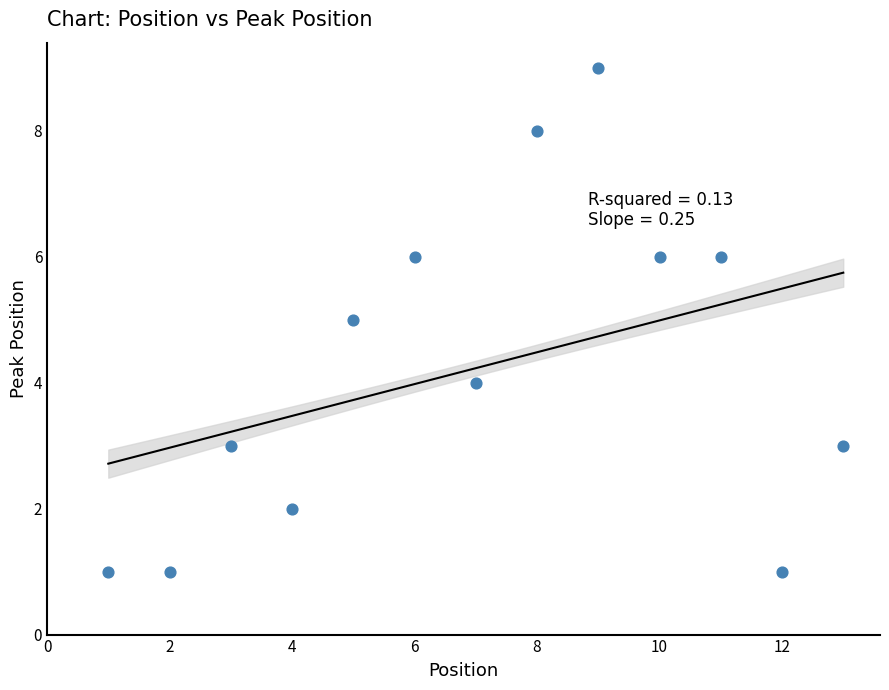

What is the range of Y values (max minus min)?

8